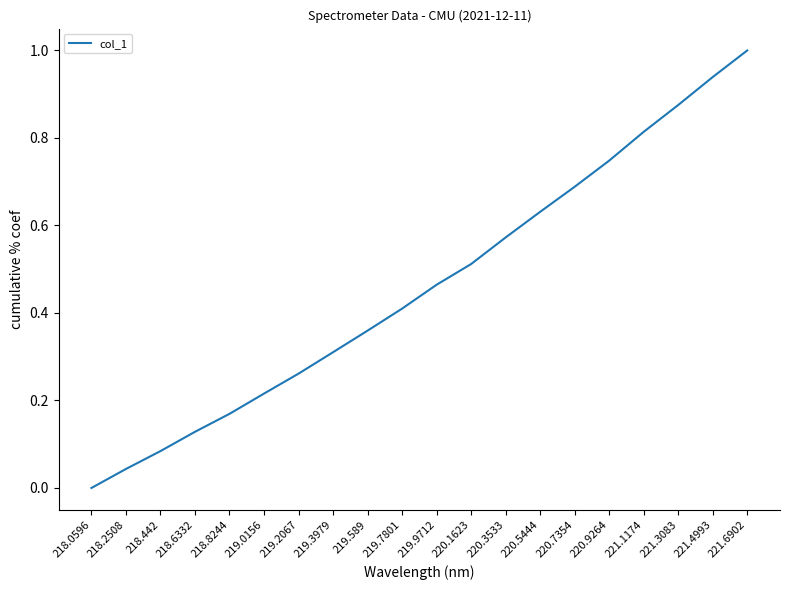

Rank the categories by value from highest to lowest.

221.6902, 221.4993, 221.3083, 221.1174, 220.9264, 220.7354, 220.5444, 220.3533, 220.1623, 219.9712, 219.7801, 219.589, 219.3979, 219.2067, 219.0156, 218.8244, 218.6332, 218.442, 218.2508, 218.0596